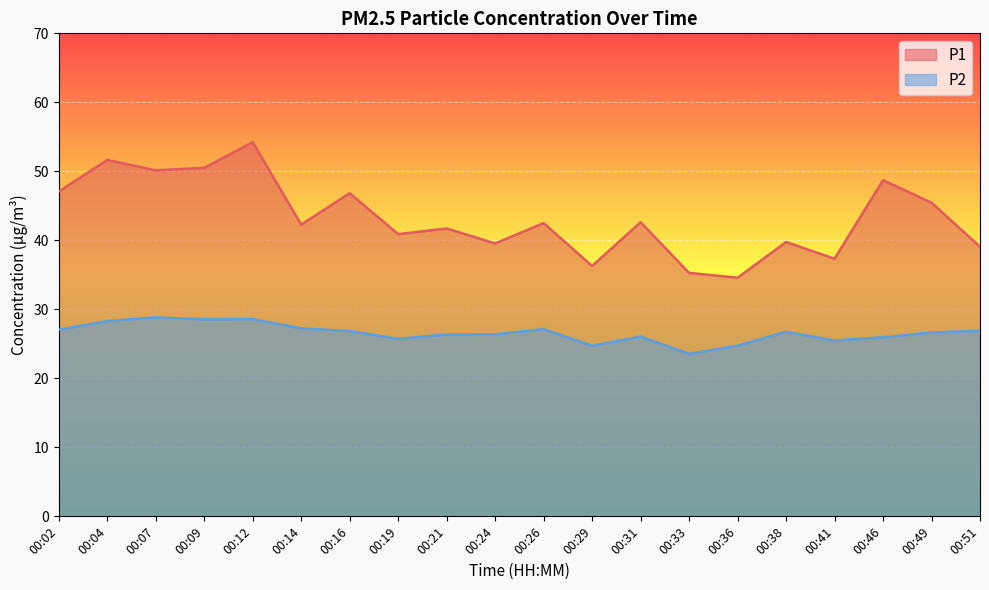

List the series in order of their peak value, highest first.

P1, P2